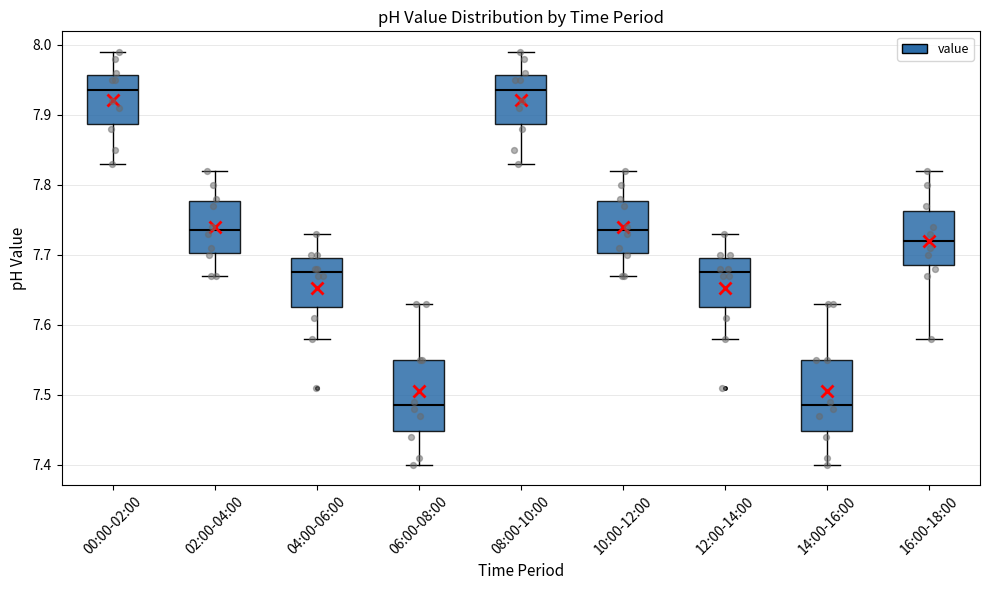

Reading left to right, transcribe this box plot: for each box, give where its median line is, the range the box spans, and where its two whiskers end, as read against the y-axis. The values are not printed on the chart, so give them approximately, as read against the axis.

00:00-02:00: median 7.94, box 7.89 to 7.96, whiskers 7.83 to 7.99
02:00-04:00: median 7.74, box 7.70 to 7.78, whiskers 7.67 to 7.82
04:00-06:00: median 7.68, box 7.63 to 7.70, whiskers 7.58 to 7.73
06:00-08:00: median 7.49, box 7.45 to 7.55, whiskers 7.40 to 7.63
08:00-10:00: median 7.94, box 7.89 to 7.96, whiskers 7.83 to 7.99
10:00-12:00: median 7.74, box 7.70 to 7.78, whiskers 7.67 to 7.82
12:00-14:00: median 7.68, box 7.63 to 7.70, whiskers 7.58 to 7.73
14:00-16:00: median 7.49, box 7.45 to 7.55, whiskers 7.40 to 7.63
16:00-18:00: median 7.72, box 7.69 to 7.76, whiskers 7.58 to 7.82